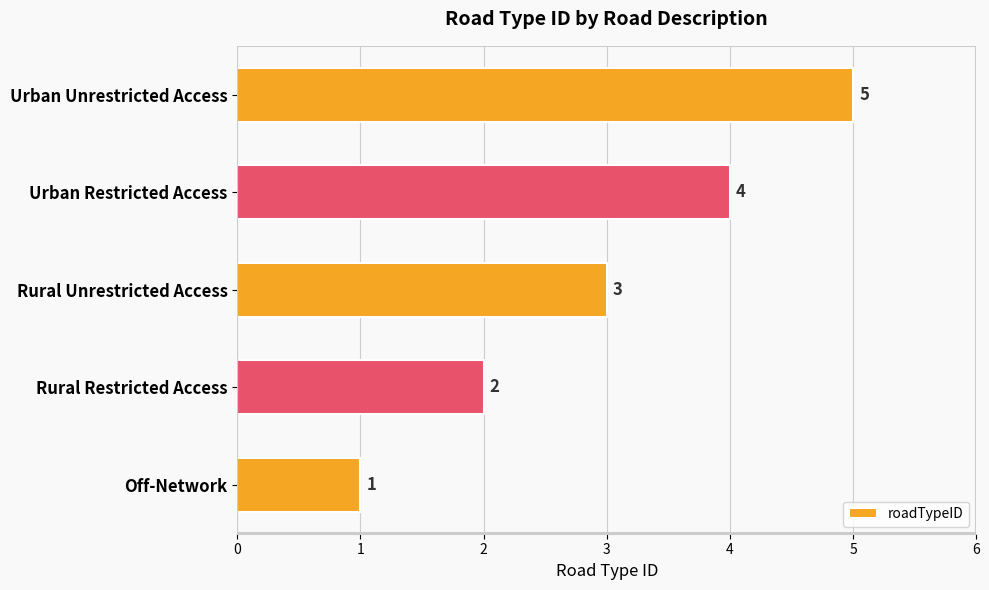

List the labels in order of value, largest first.

Urban Unrestricted Access, Urban Restricted Access, Rural Unrestricted Access, Rural Restricted Access, Off-Network